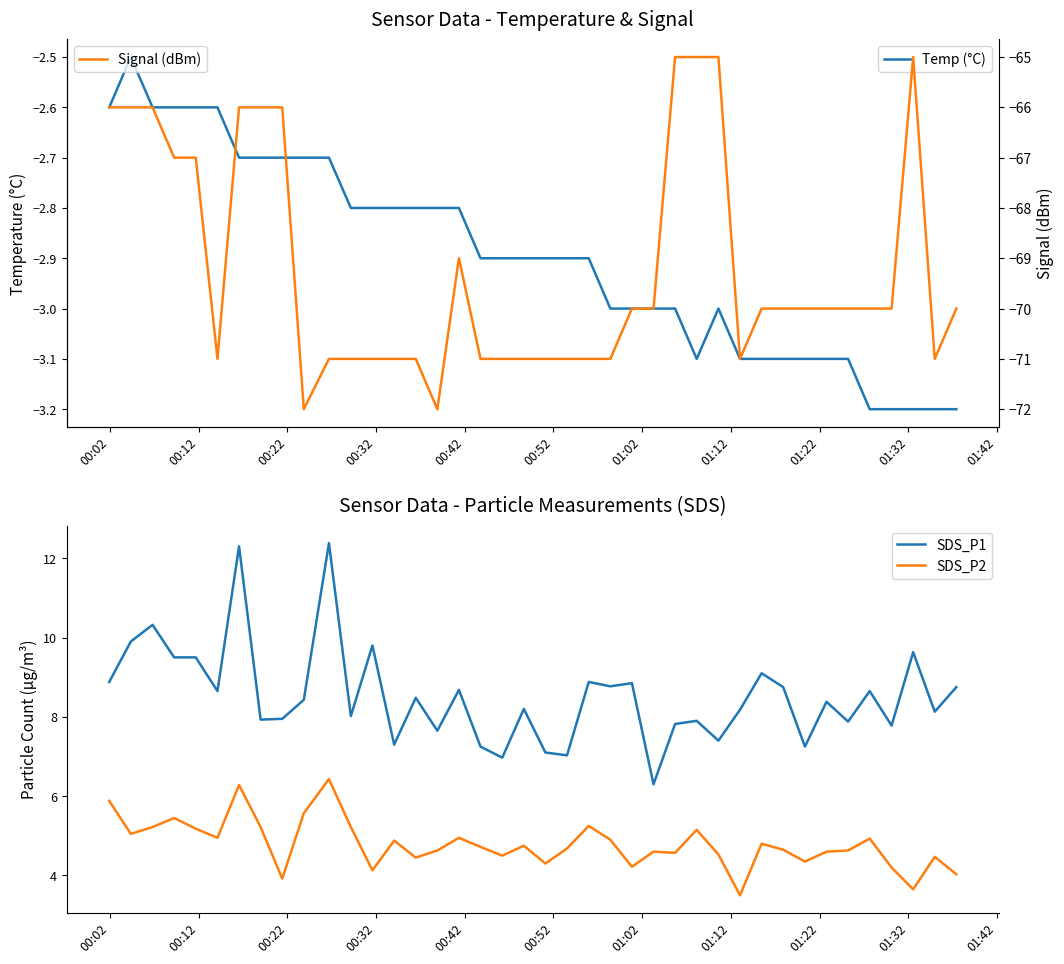

What is the value of the SDS_P2 point at the 8th from the left?

5.2